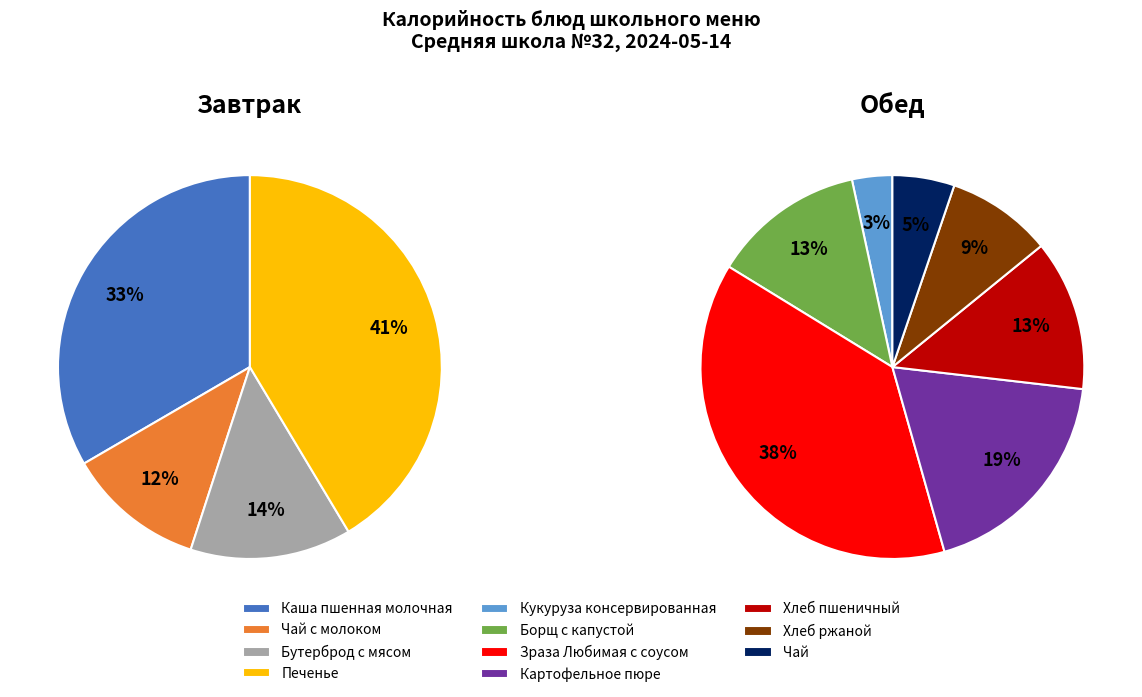

Does Борщ с капустой account for over 50% of the chart?

No